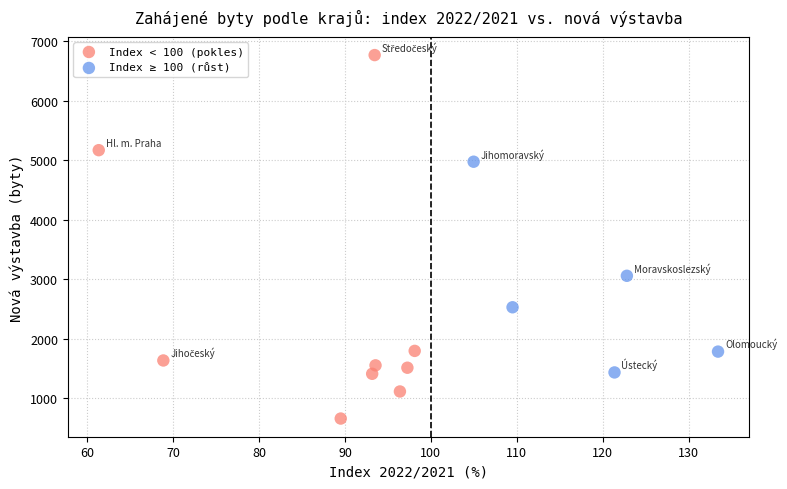

Which series reaches the minimum Y coordinate?

Index < 100 (pokles)